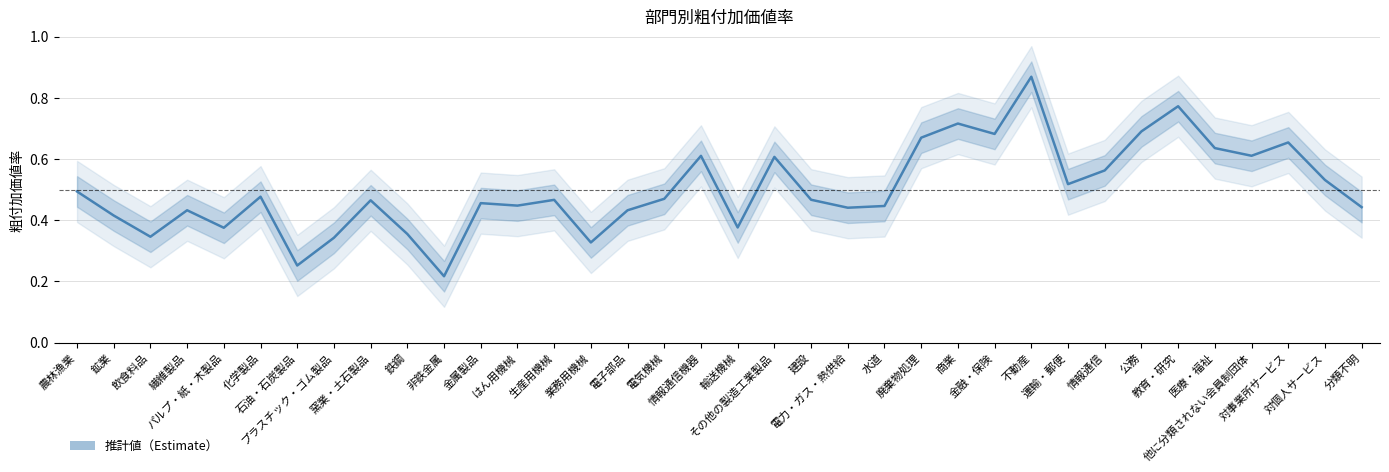

What is the approximate value at 窯業・土石製品?

0.5